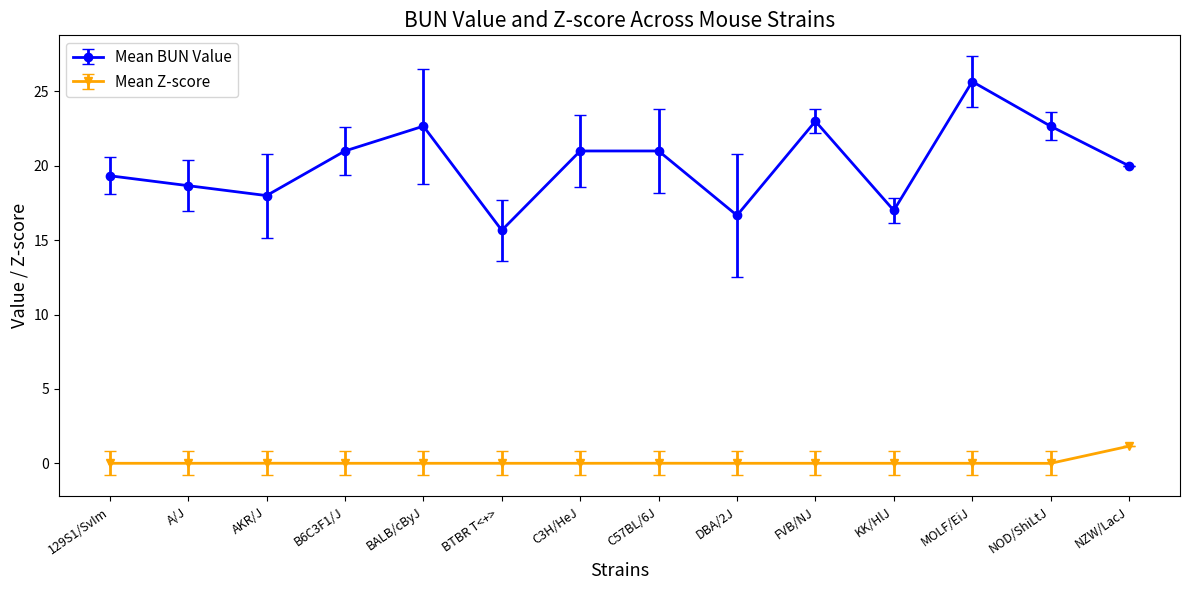

The value of Mean BUN Value at DBA/2J is 6.5. True or false?

False